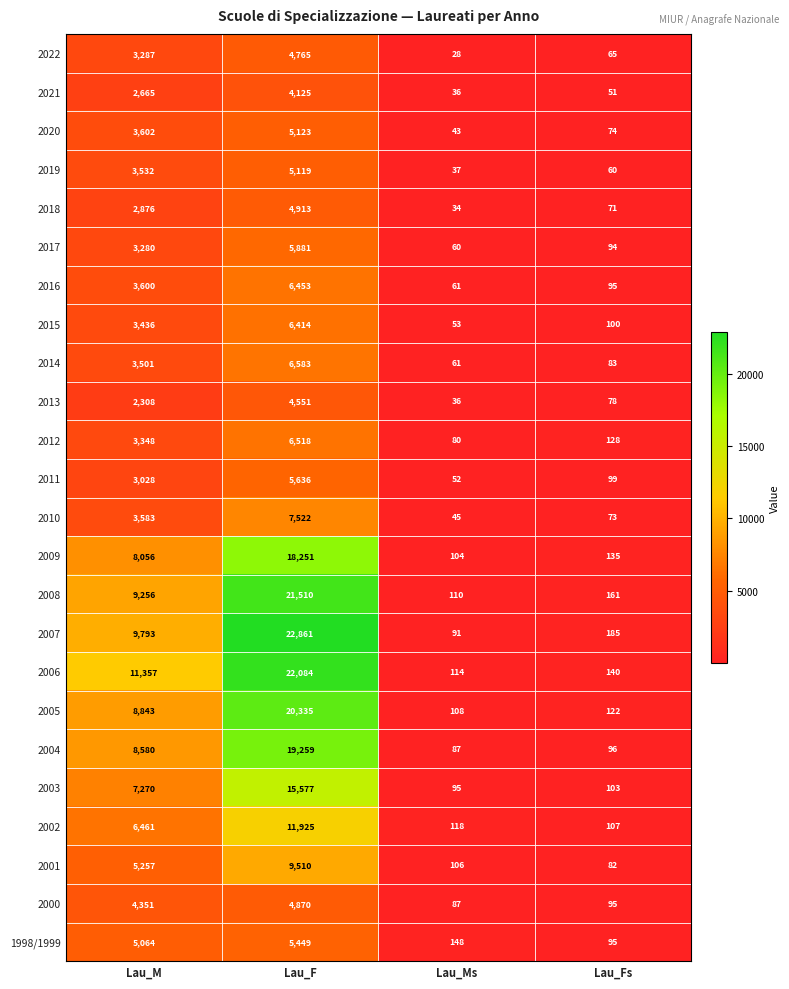

The 2012 series shows 3348 at Lau_M. True or false?

True